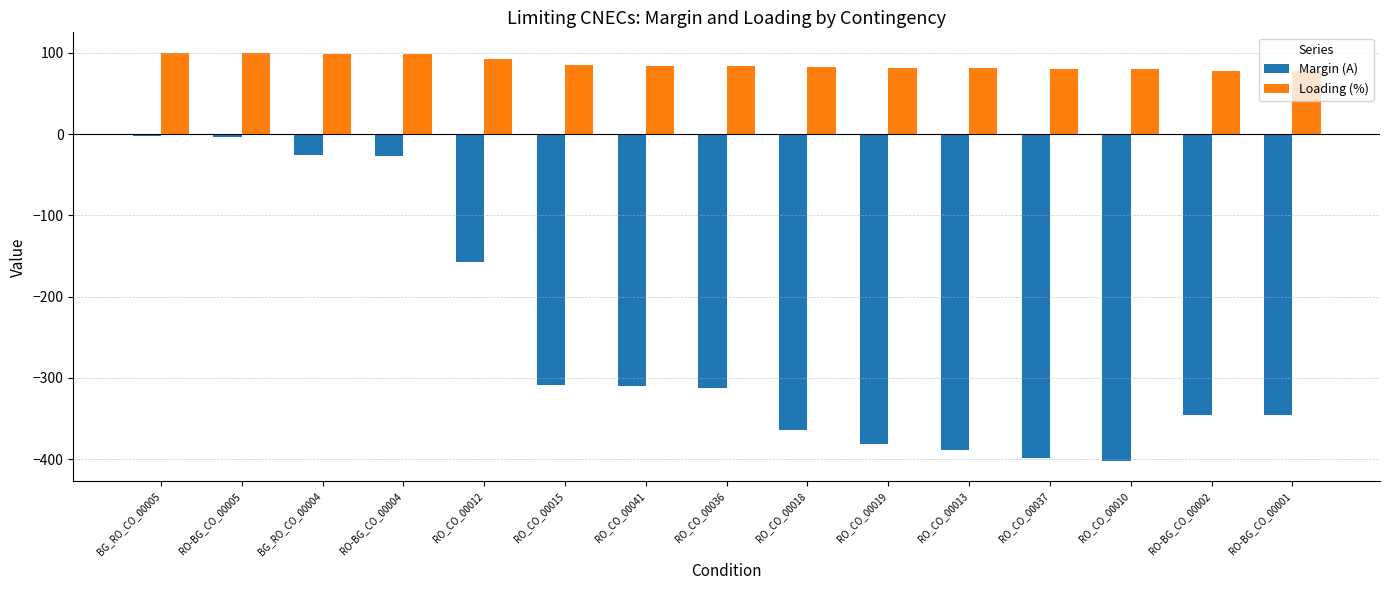

What is the total value across all series at RO_CO_00041?

-226